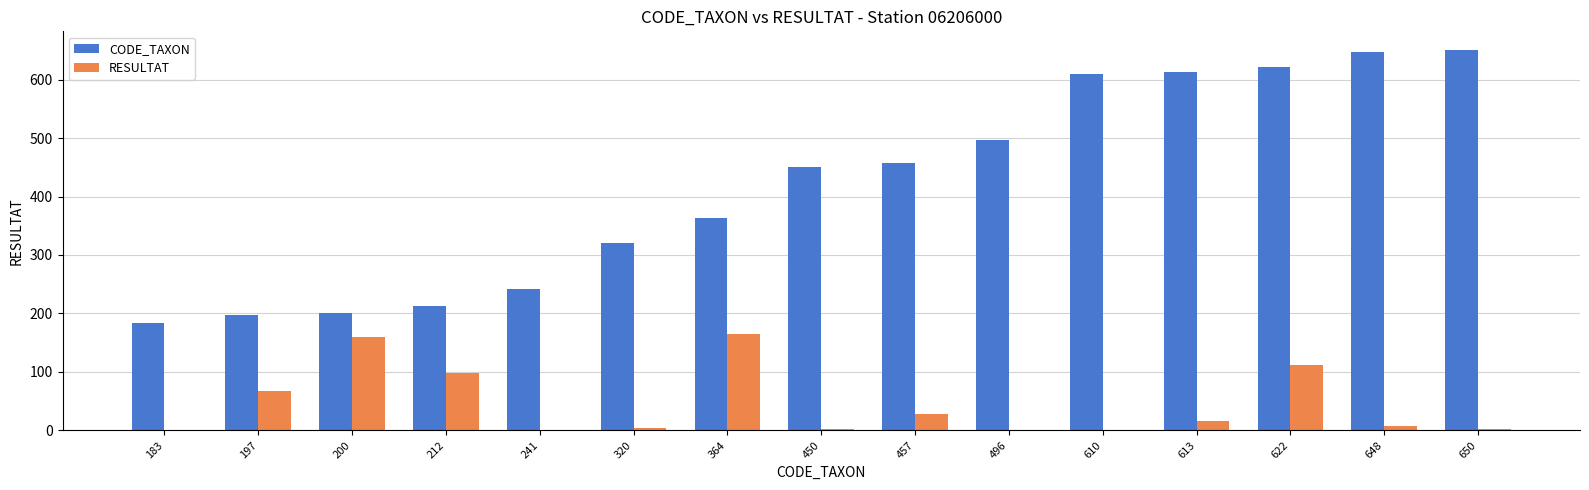

At which category is the sum across all series the highest?

622